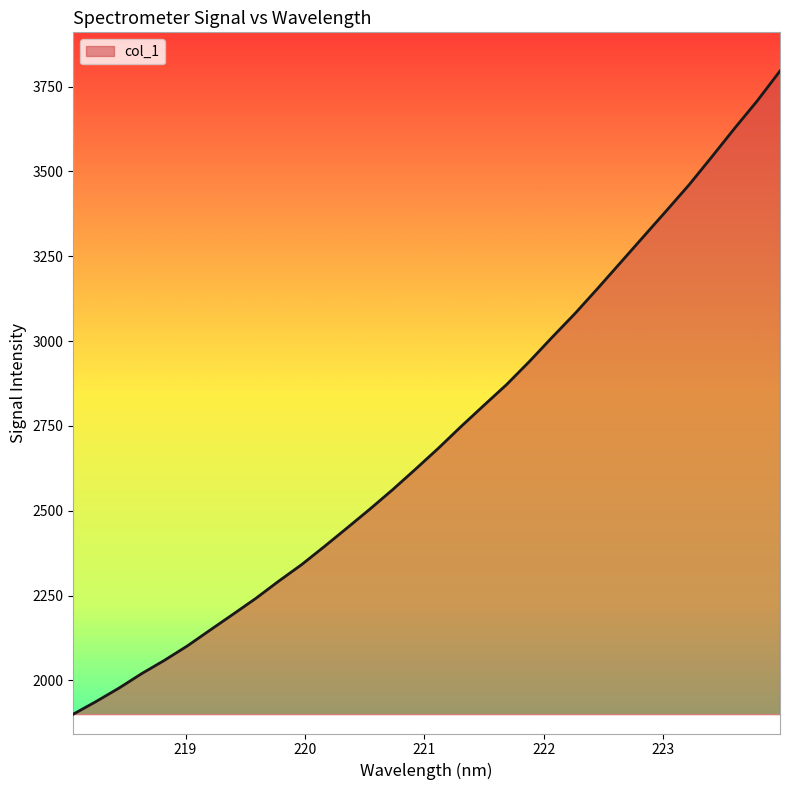

What is the minimum value shown in the chart?

1900.3